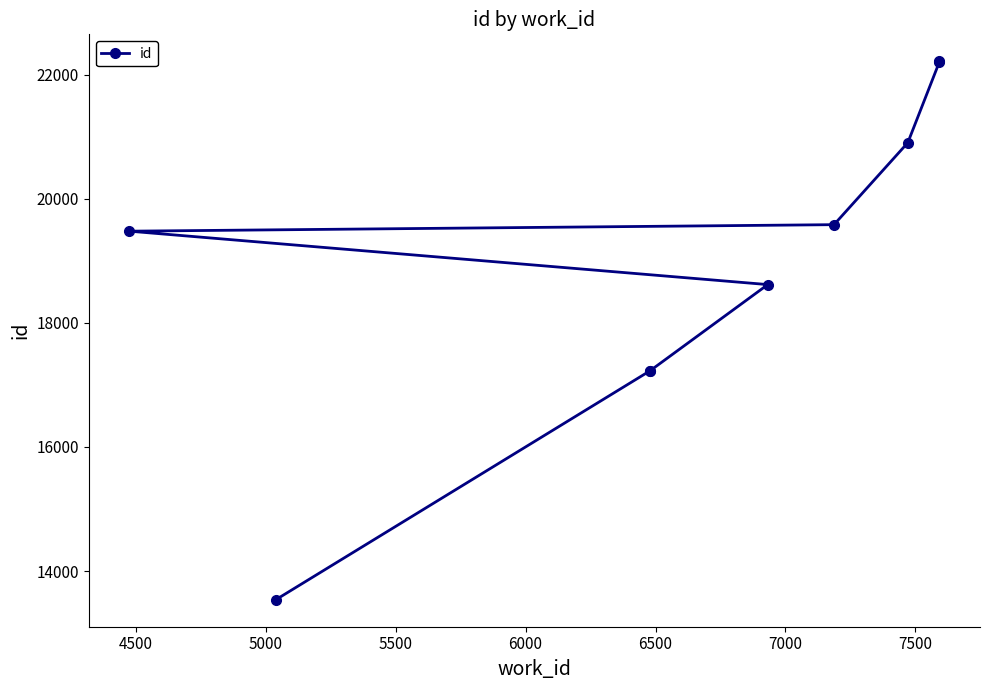

Count the number of values greater than 19478.

4